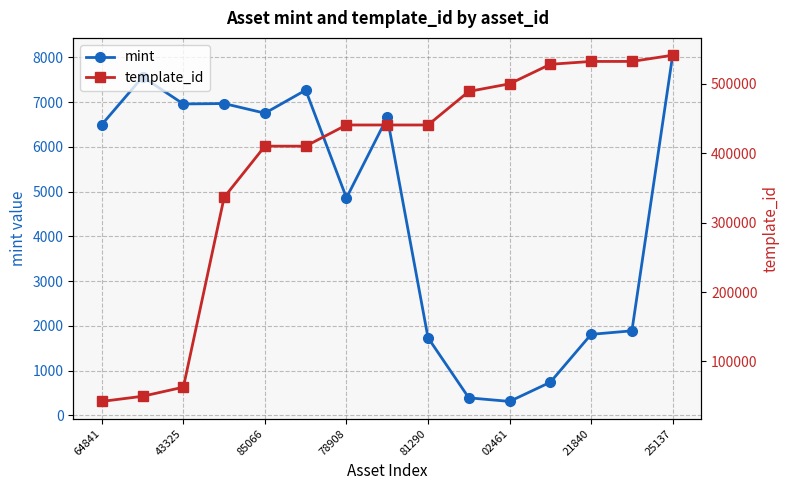

True or false: template_id and mint cross at least once.

False